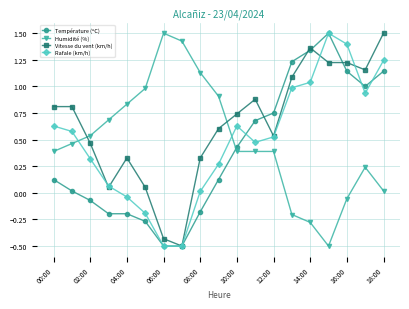

What is the smallest value displayed?

-0.5